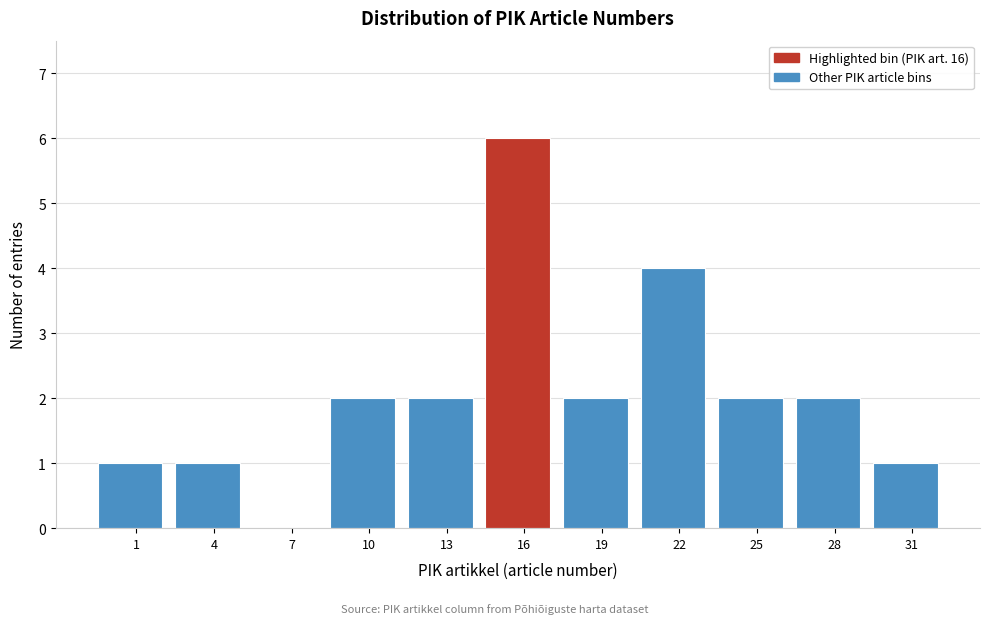

Reading left to right, extract all data points from this chart.

1=1	4=1	7=0	10=2	13=2	16=6	19=2	22=4	25=2	28=2	31=1